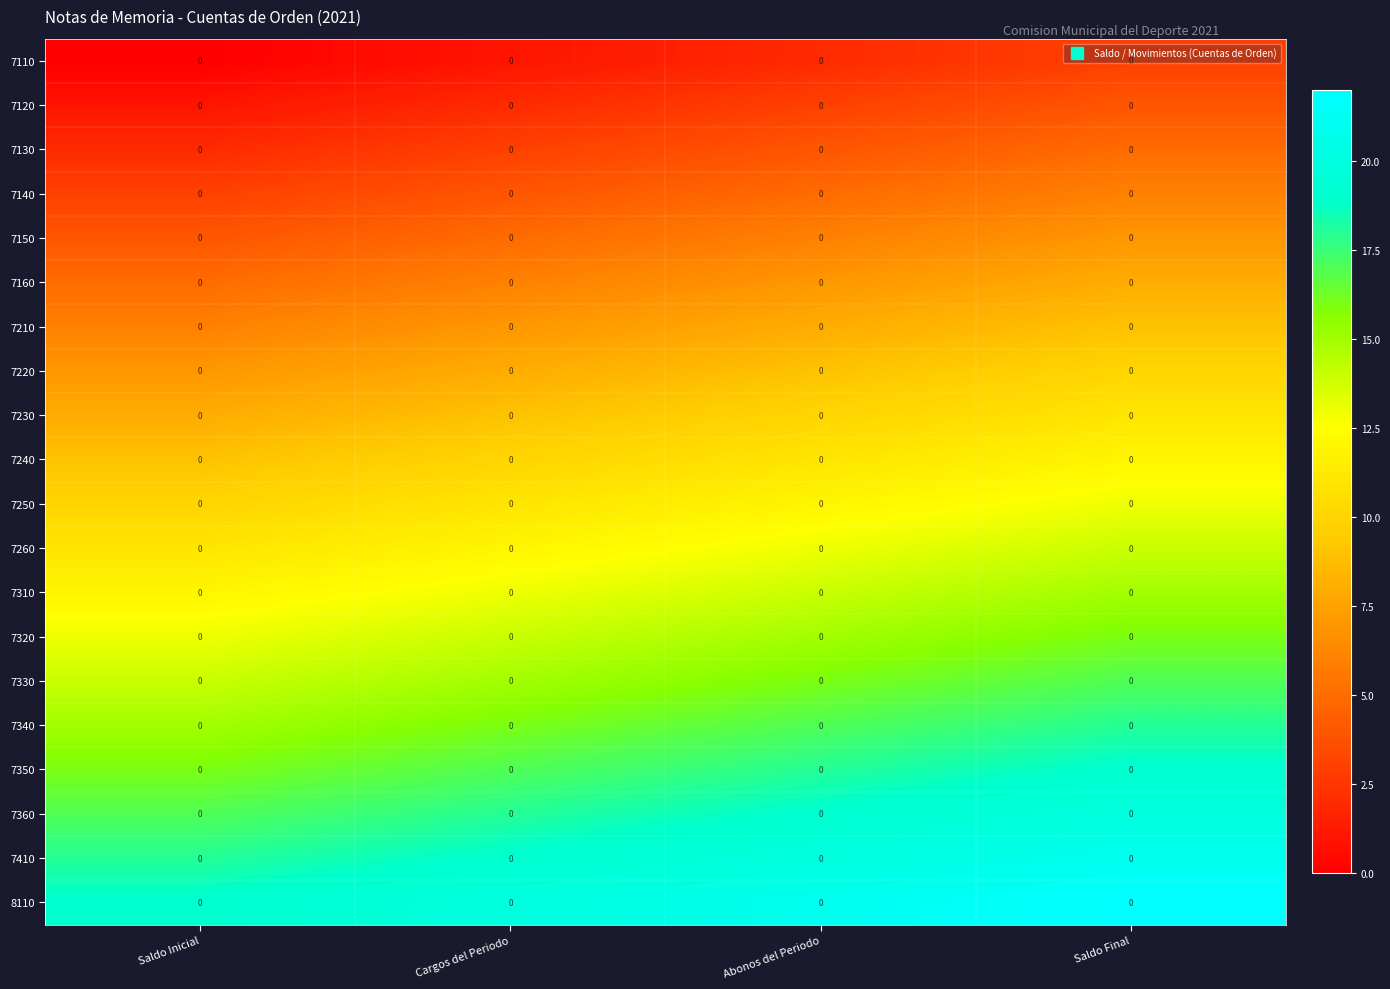

How many categories are shown in the chart?

4